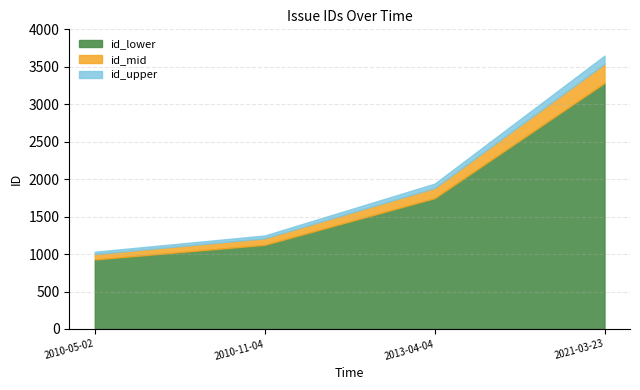

Reading left to right, list all the values displayed in this chart.

1031	1248	1940	3649